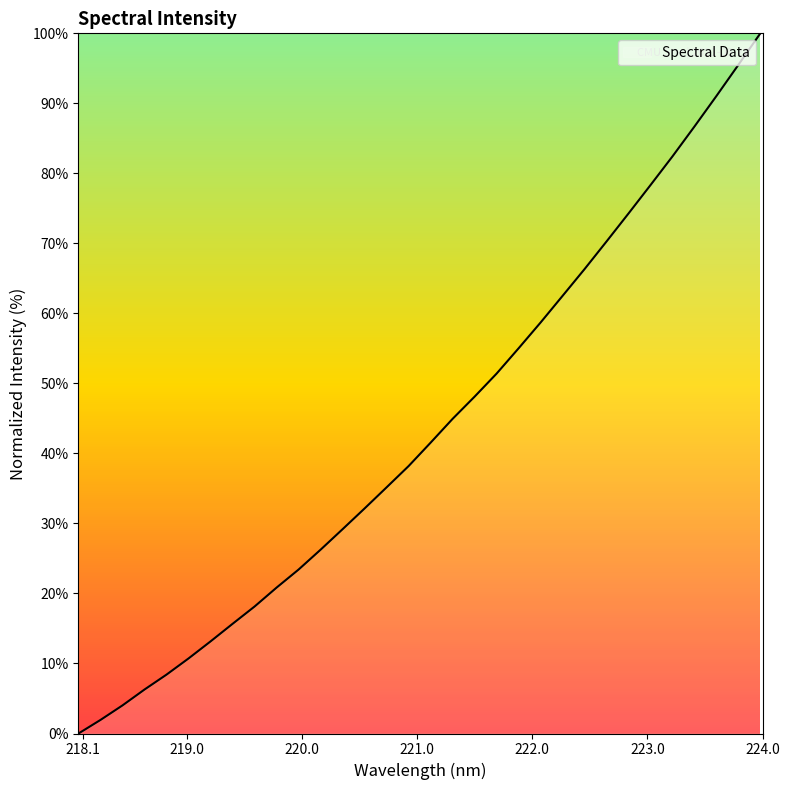

How many values exceed 41?

16